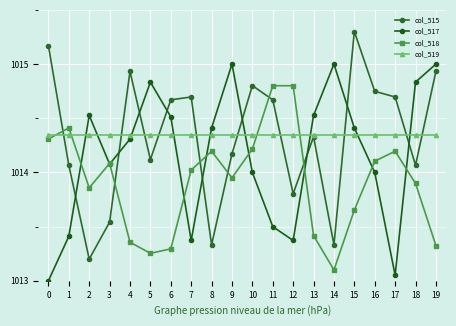

True or false: col_515 has a value of 1013.2 at 2.

True